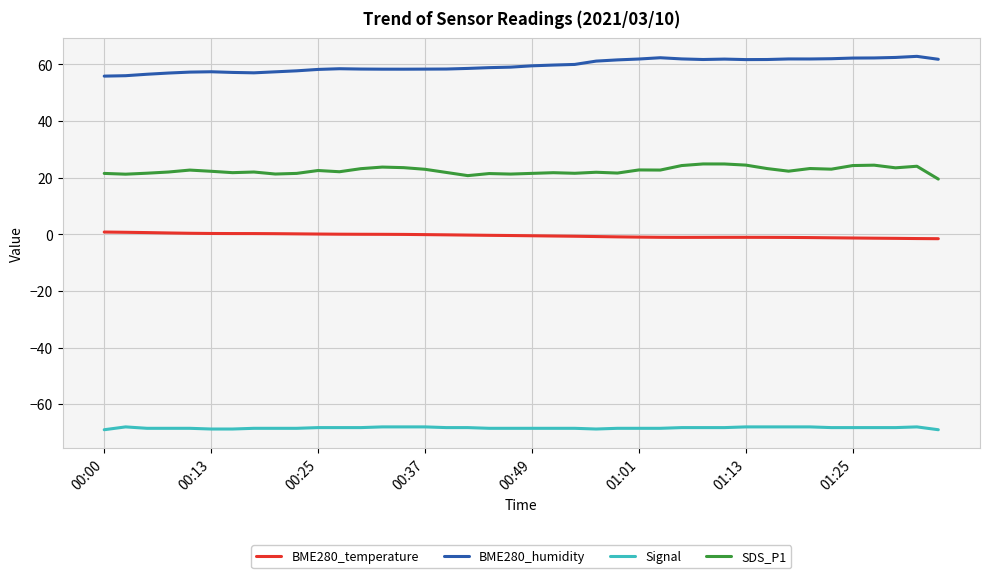

True or false: BME280_temperature and SDS_P1 cross at least once.

False